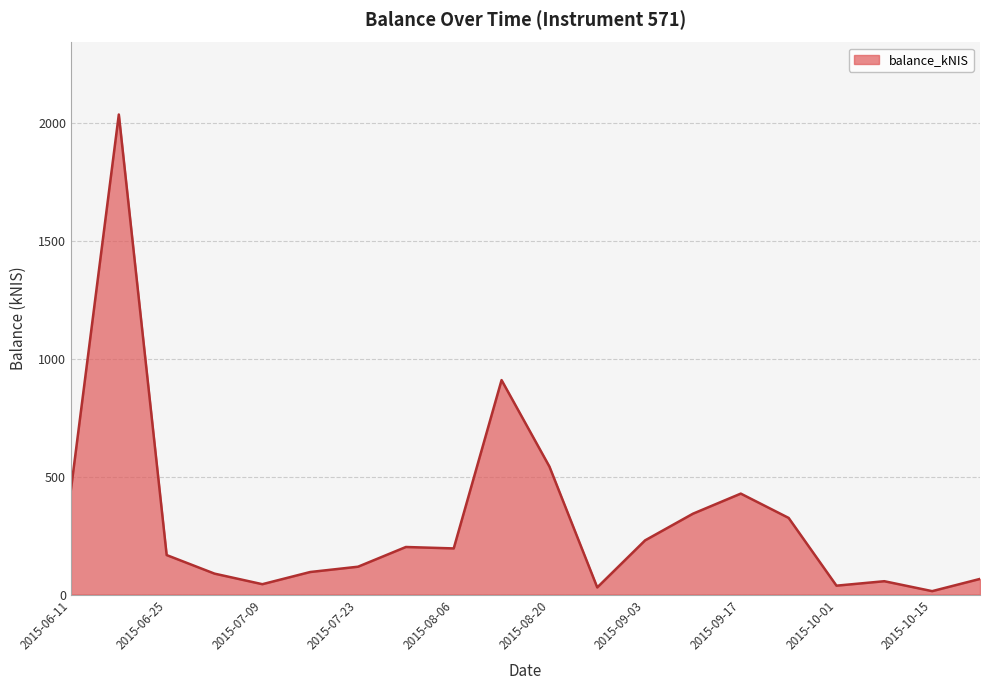

Does the chart have visible grid lines?

Yes